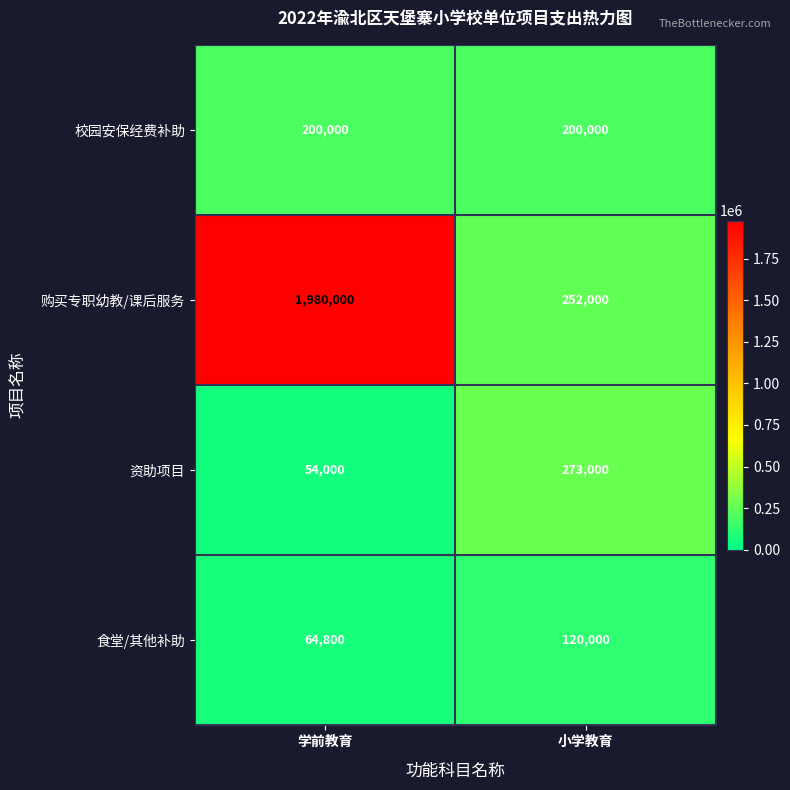

The 购买专职幼教/课后服务 series shows 3268910 at 学前教育. True or false?

False